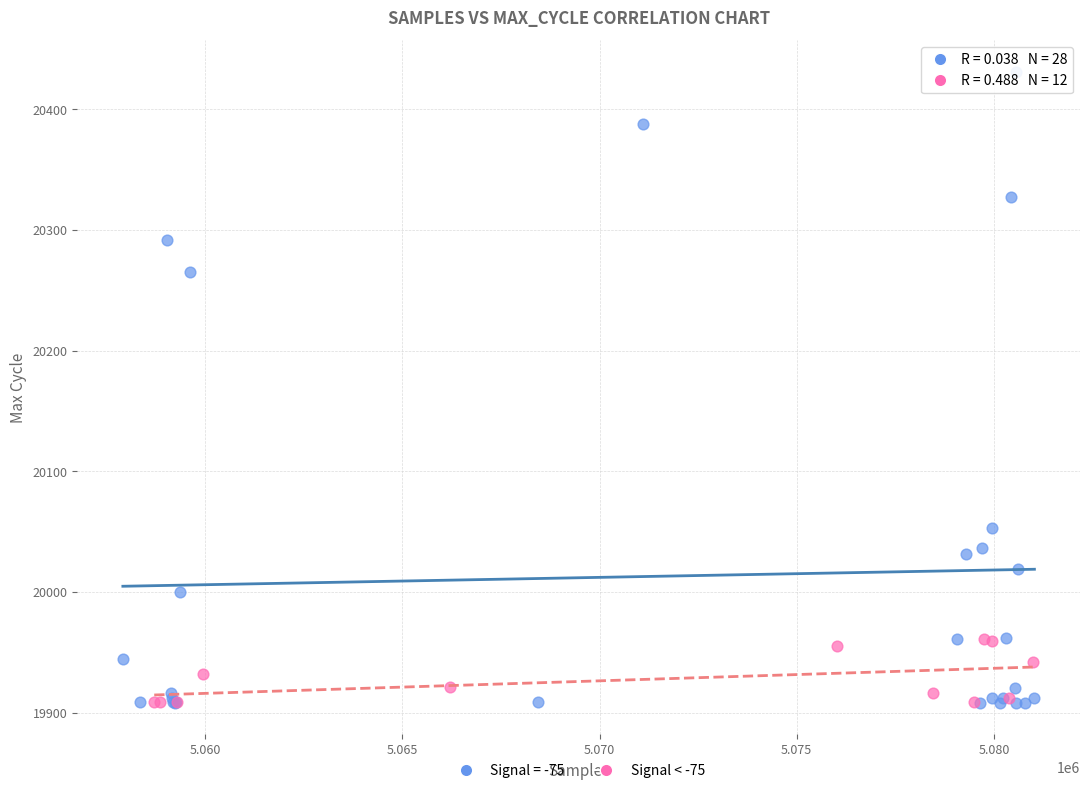

Which series contains the highest Y value?

Signal = -75